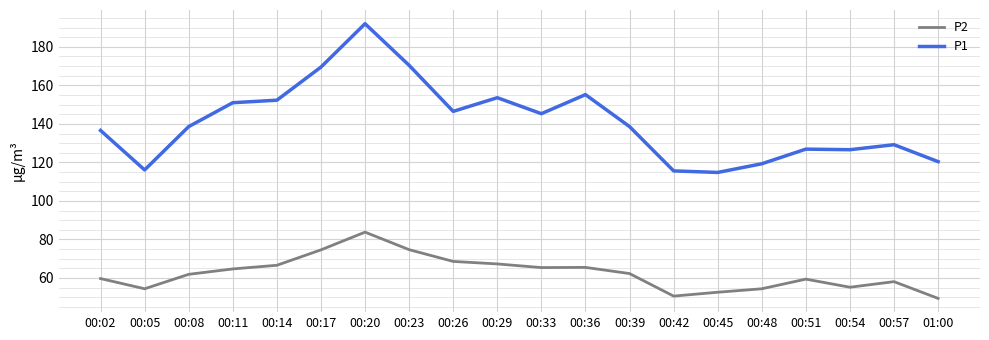

What position from the right is 00:26?

12